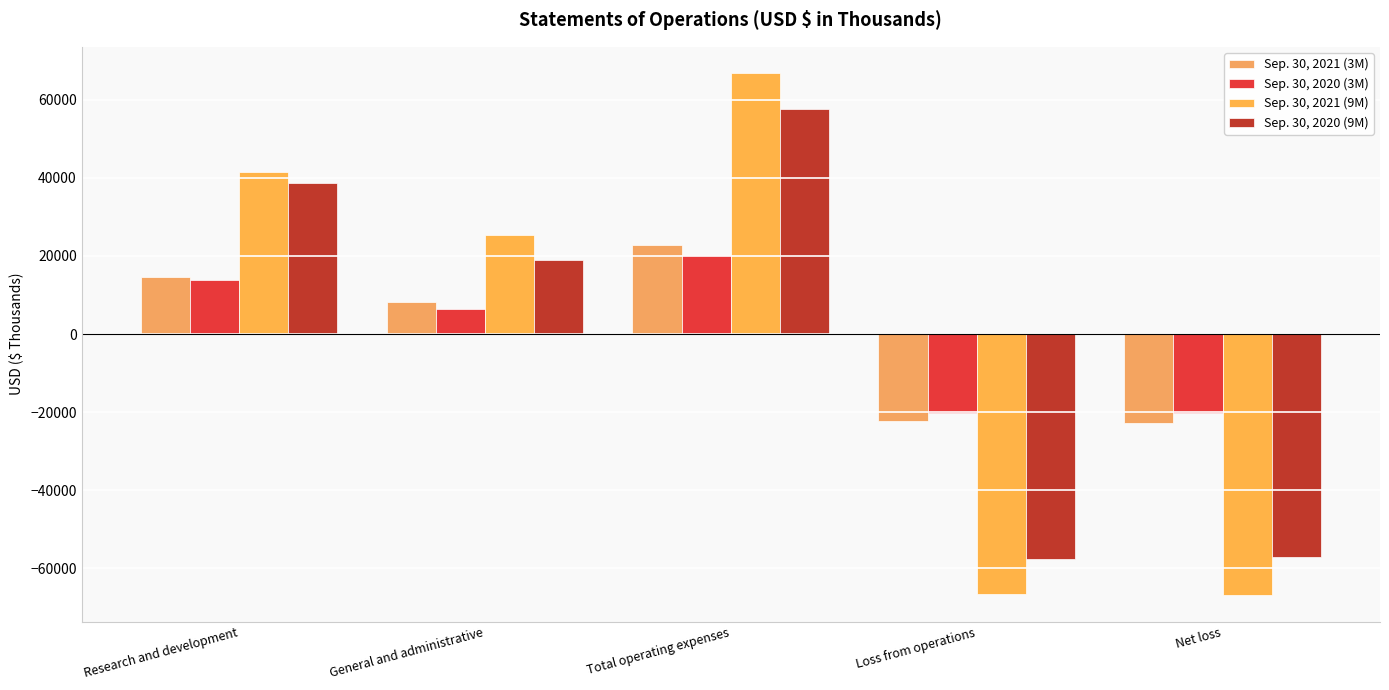

At which label does Sep. 30, 2020 (9M) first exceed 18862?

Research and development